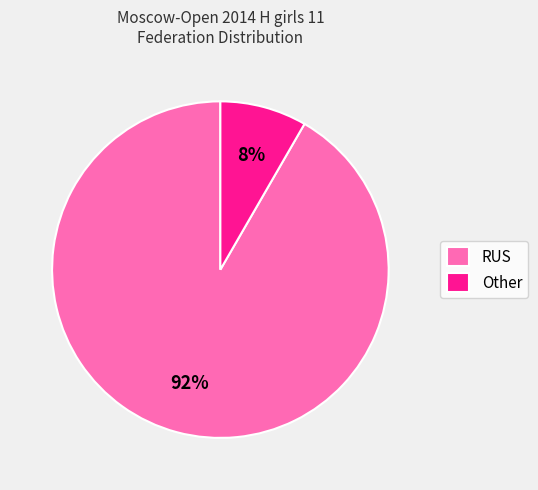

Count the number of slices in the pie.

2